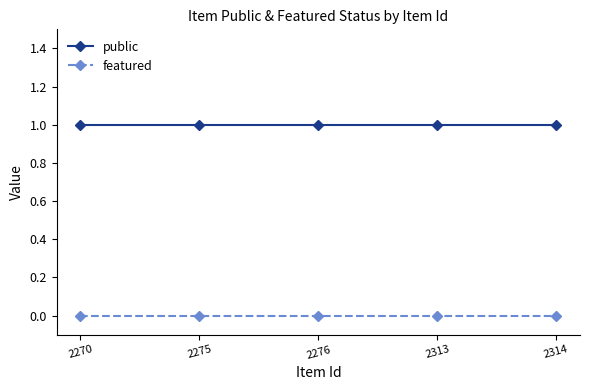

What is the value of the public point at the 4th from the left?

1